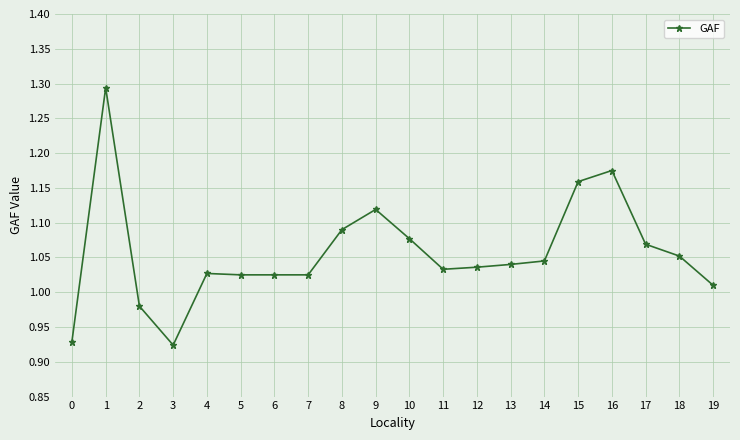

Where is the first local maximum?

1